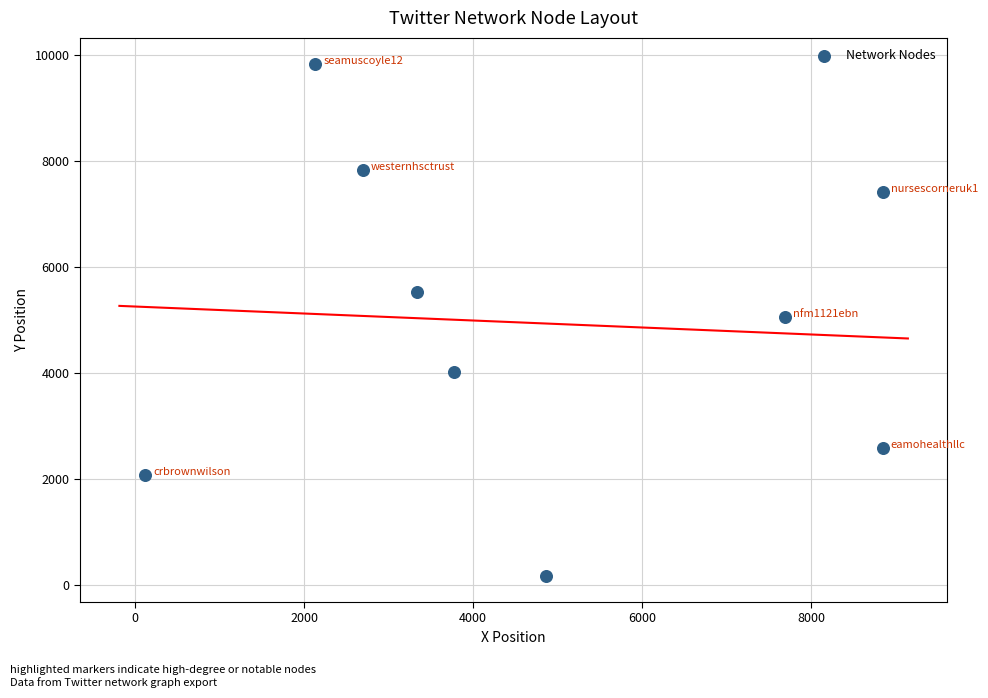

What is the average Y value?

4943.2